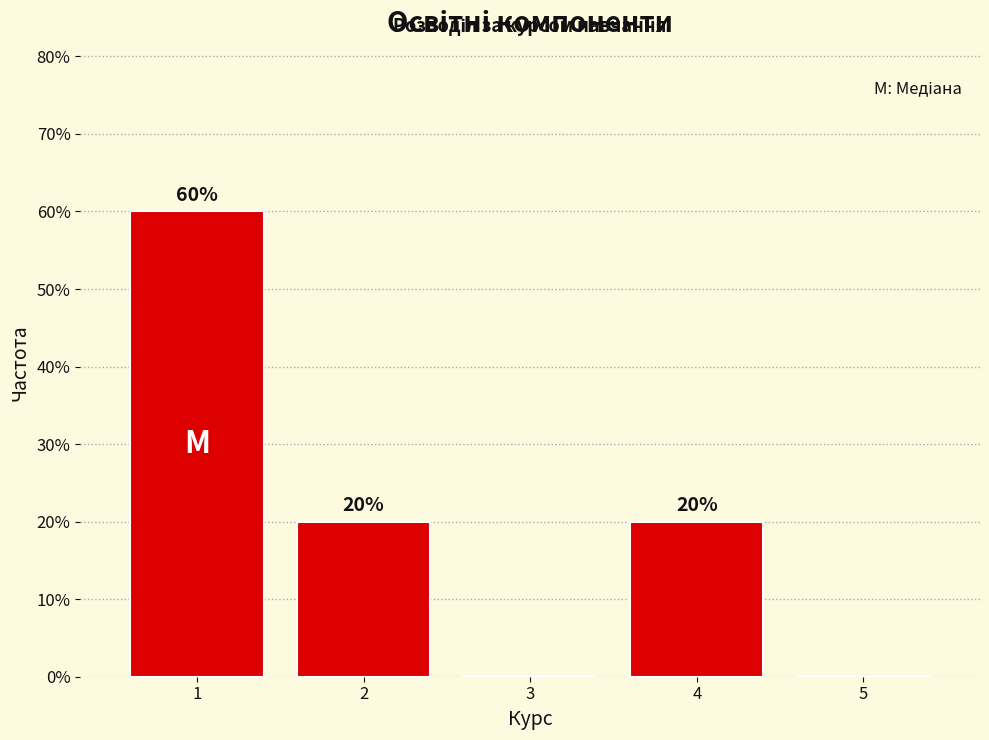

Reading right to left, extract all data points from this chart.

5=0	4=20	3=0	2=20	1=60